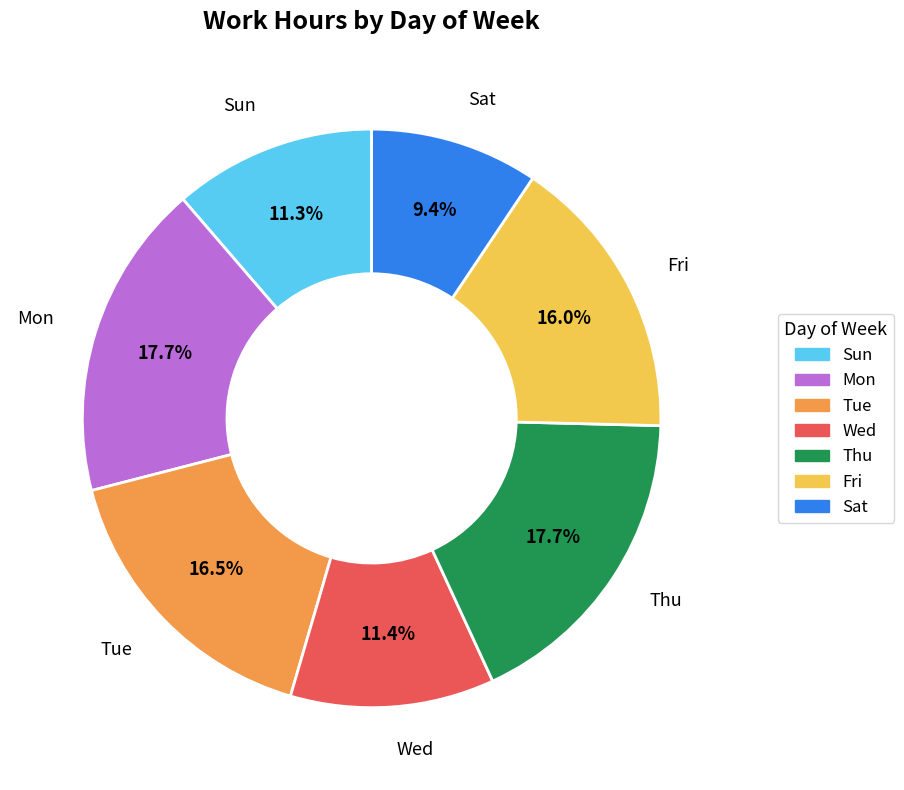

Which slice is the smallest?

Sat